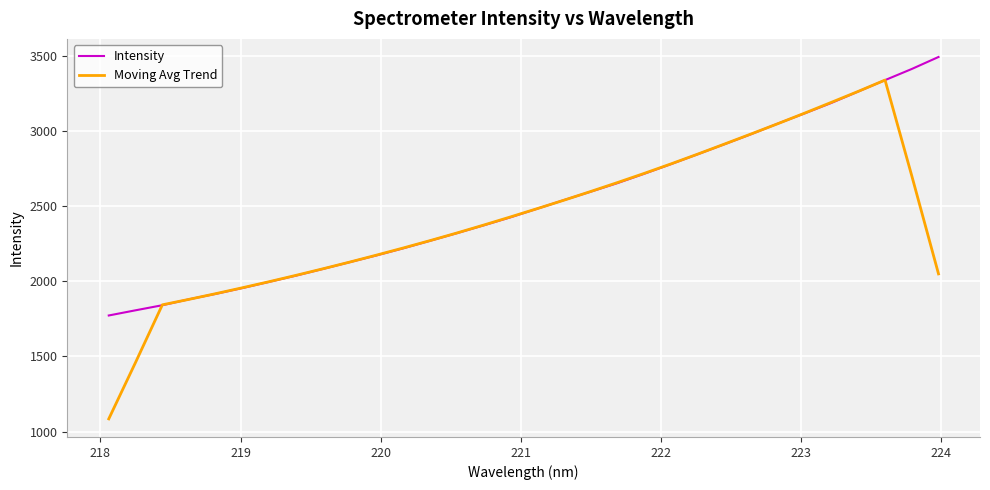

Which series has the largest range (max minus min)?

Moving Avg Trend